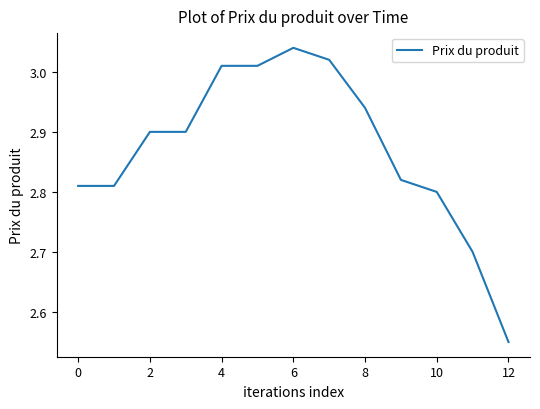

What is the difference between the second highest and minimum values?

0.5